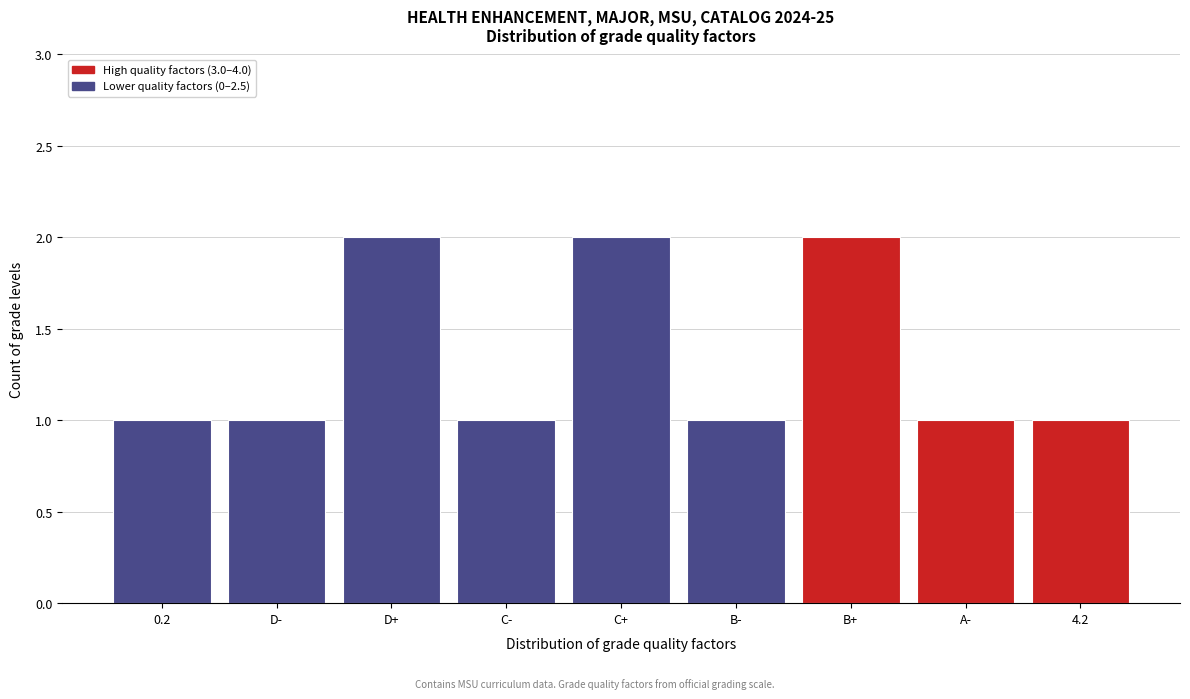

Reading left to right, list all the values displayed in this chart.

1	1	2	1	2	1	2	1	1